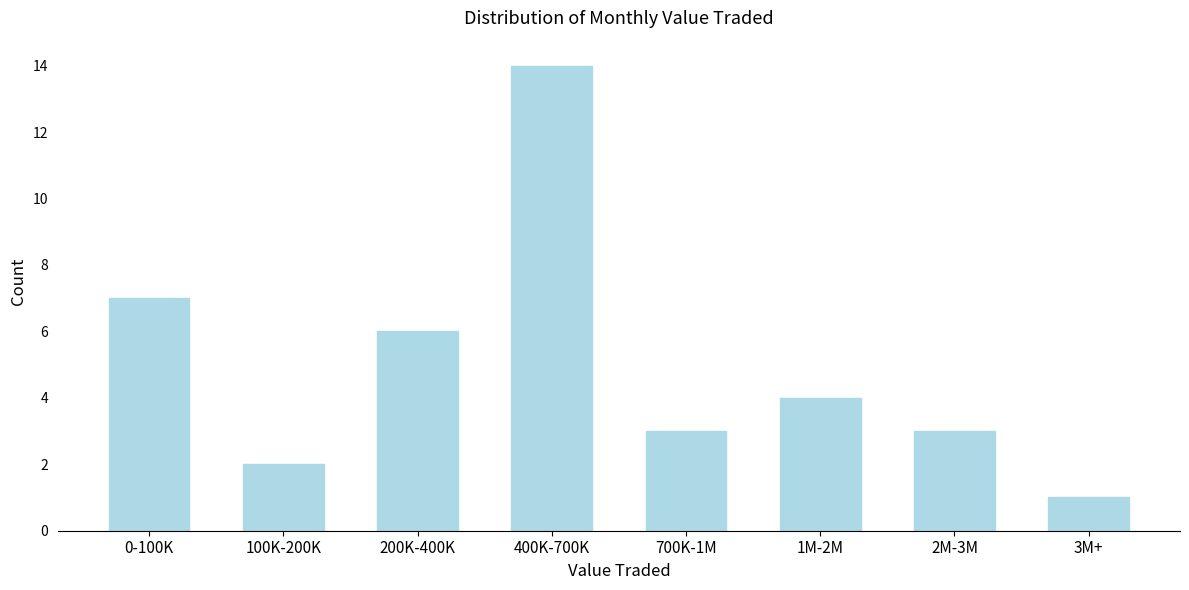

Reading left to right, transcribe all the data shown in this chart.

7	2	6	14	3	4	3	1